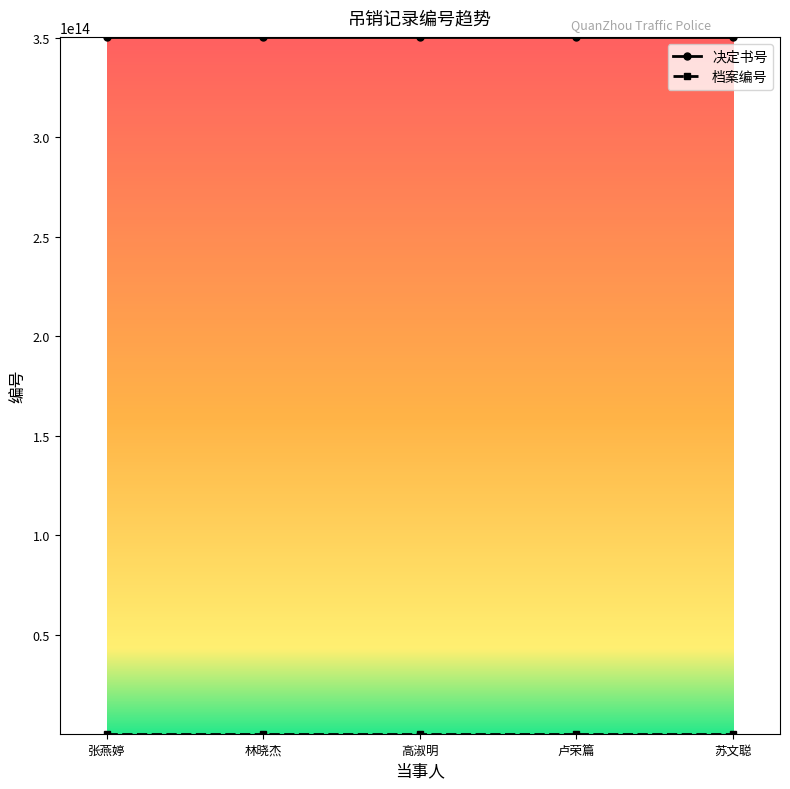

The value of 决定书号 at 苏文聪 is 477201874528369. True or false?

False